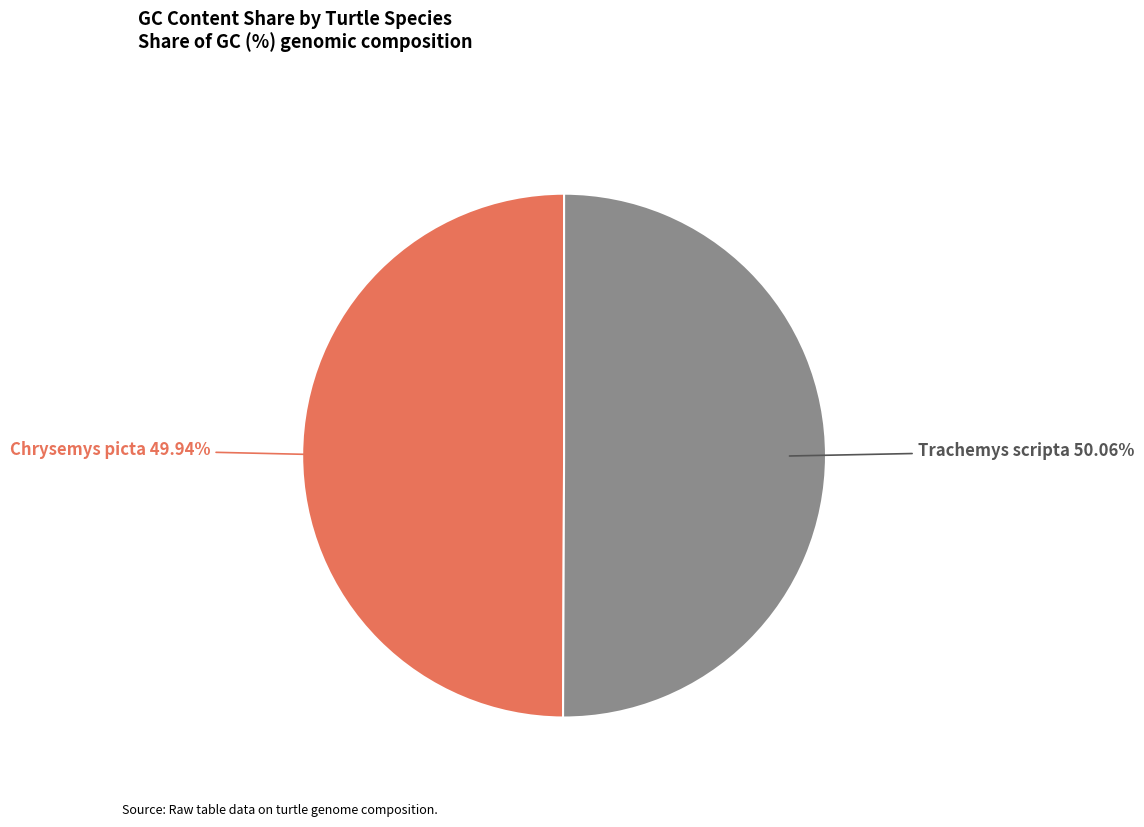

How many segments does this pie chart have?

2